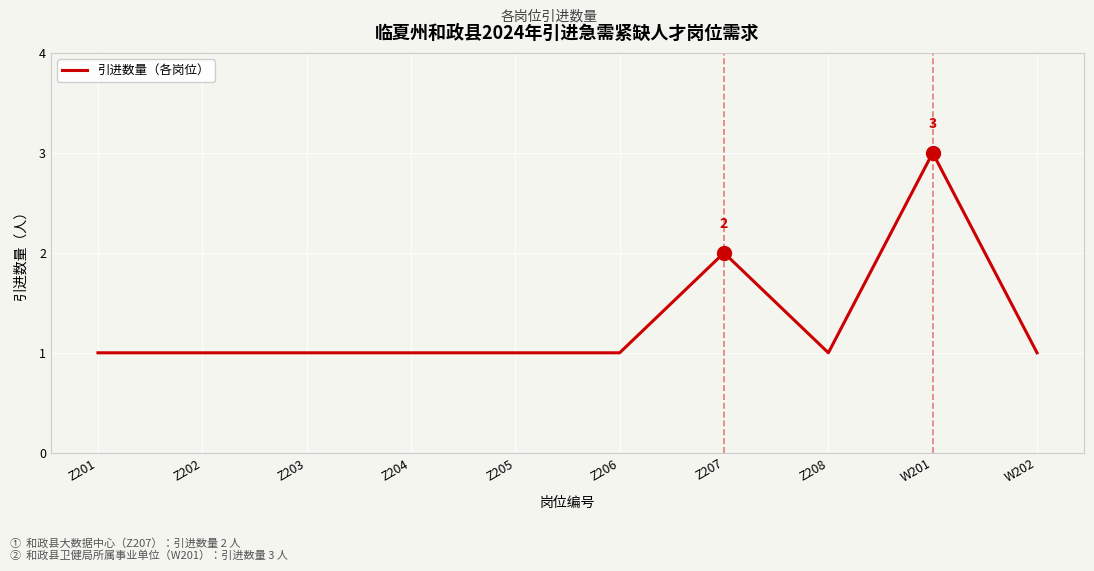

The value at W202 is 1. True or false?

True